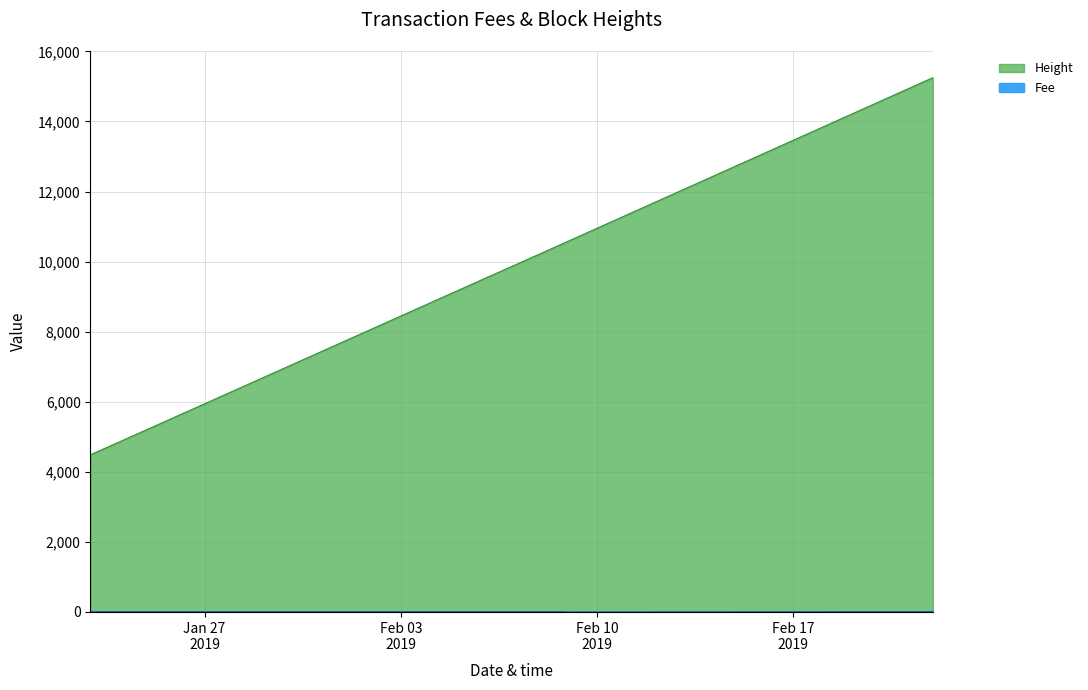

Which category has the lowest value across all series?

2019-02-08 20:29:46